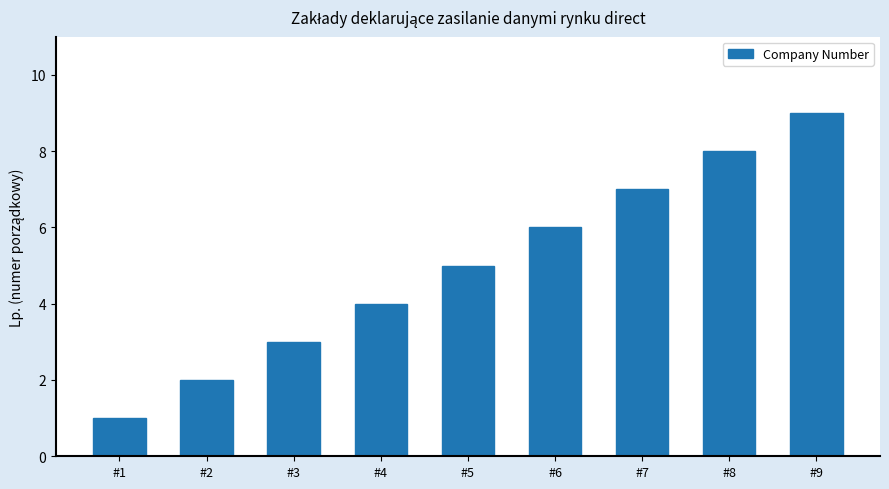

Approximately how many times larger is the value at #8 compared to #2?

4.0